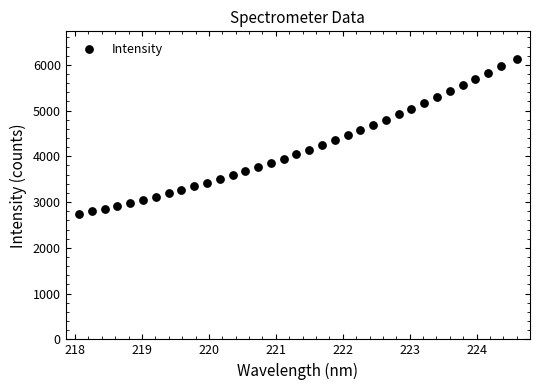

What is the range of X values (max minus min)?

6.5